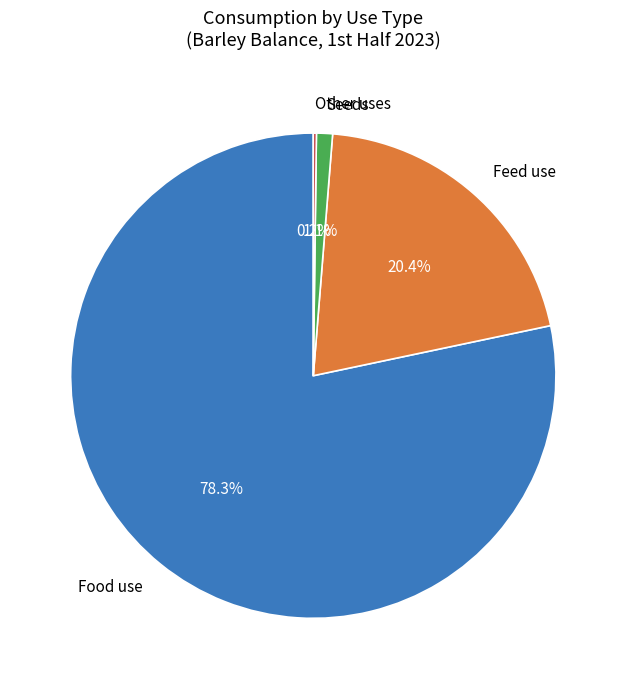

Is the sum of Seeds and Feed use greater than half?

No